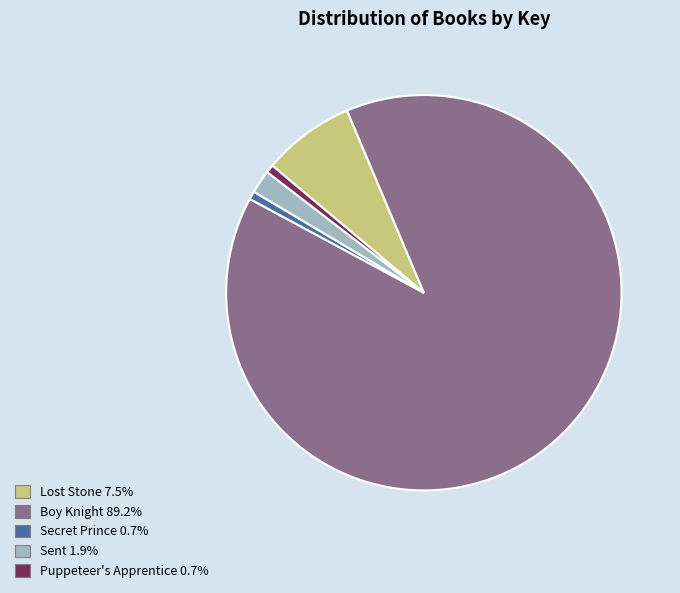

Between Puppeteer's Apprentice and Sent, which is larger?

Sent